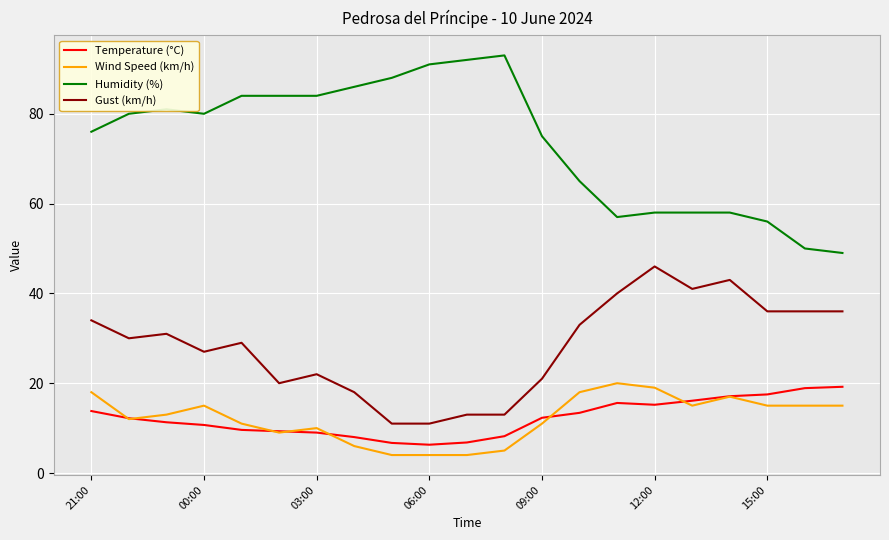

Which series has the largest range (max minus min)?

Humidity (%)